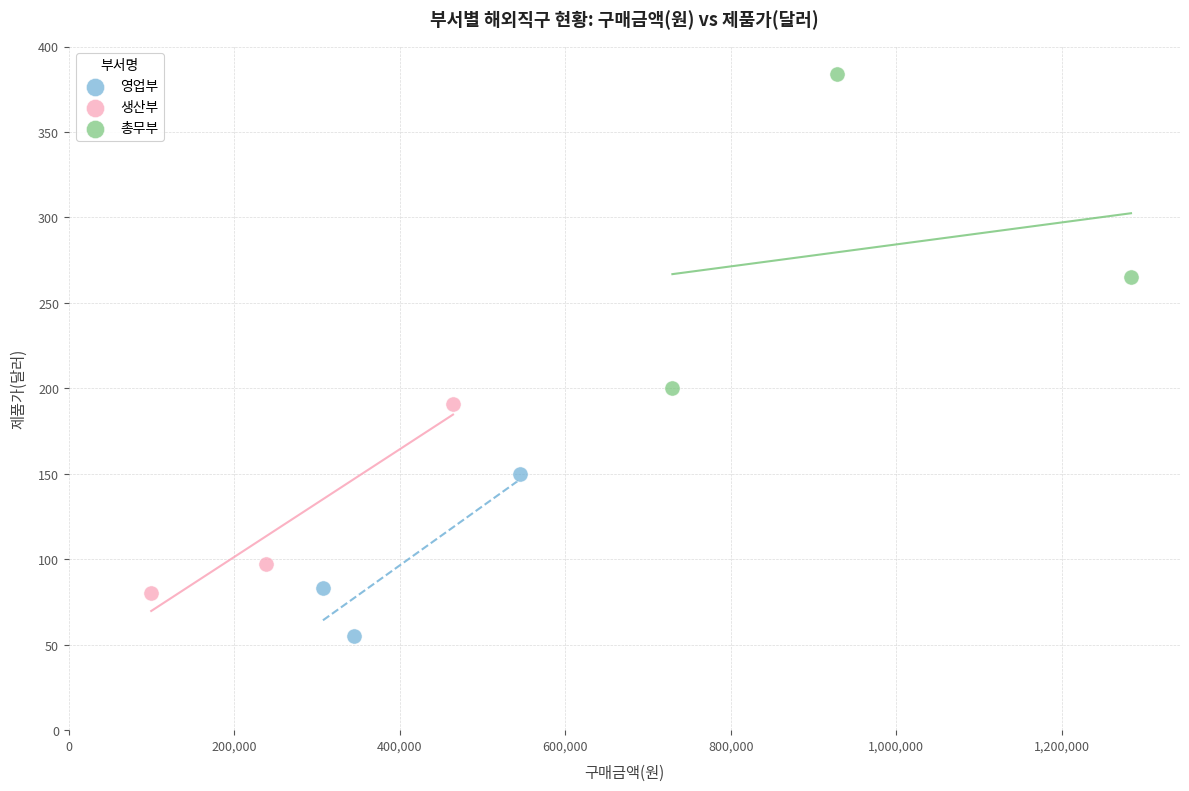

What are all the series names shown in the legend?

영업부, 생산부, 총무부